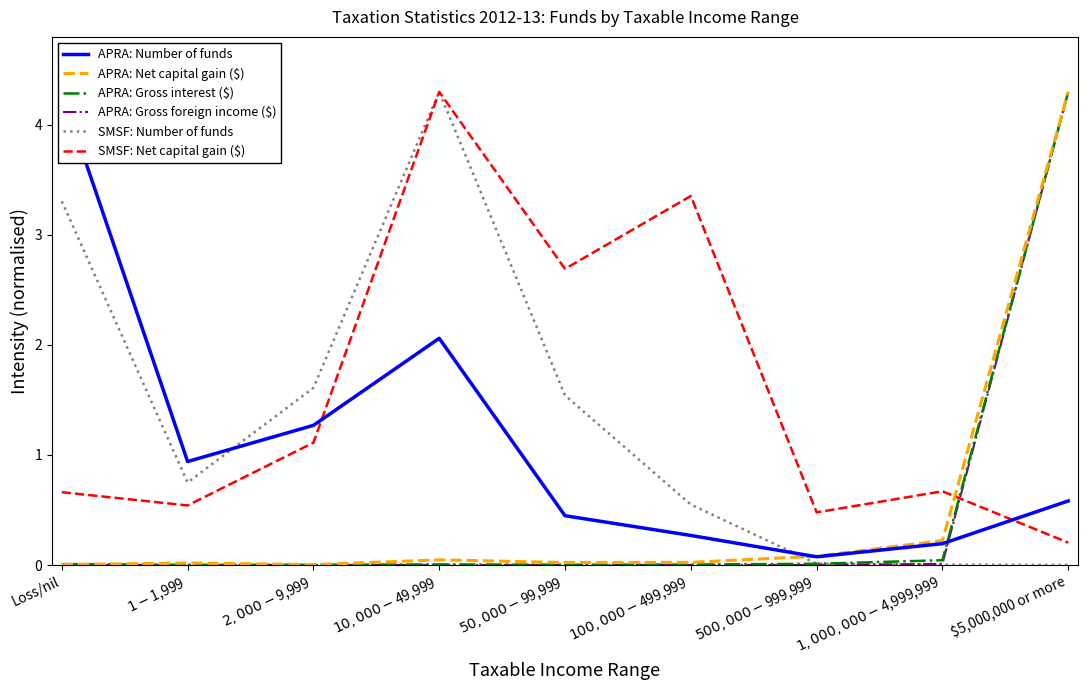

How many lines are shown in the chart?

6